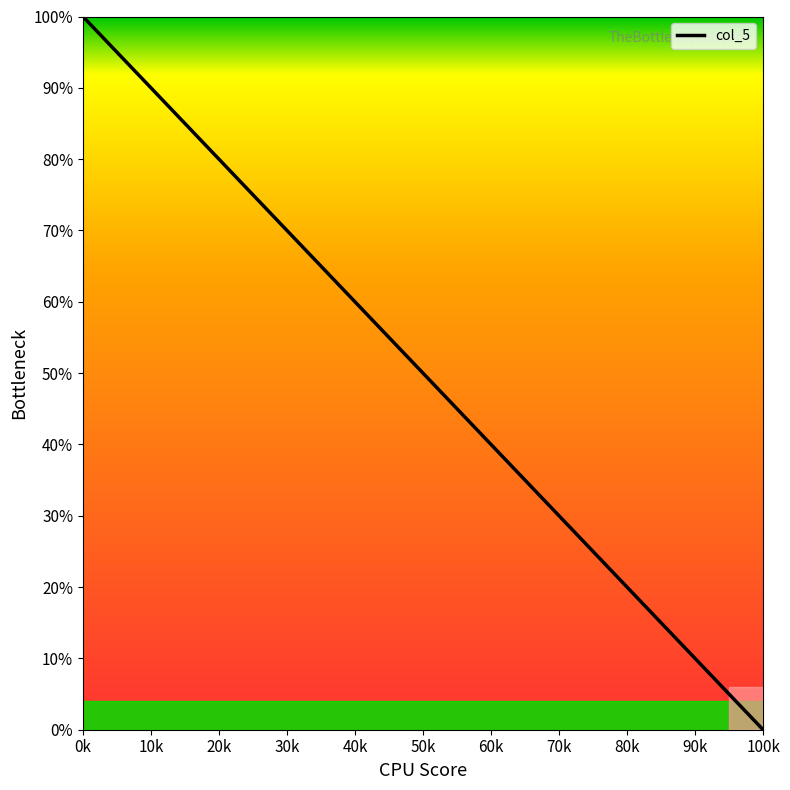

What is the greatest value displayed?

100.0